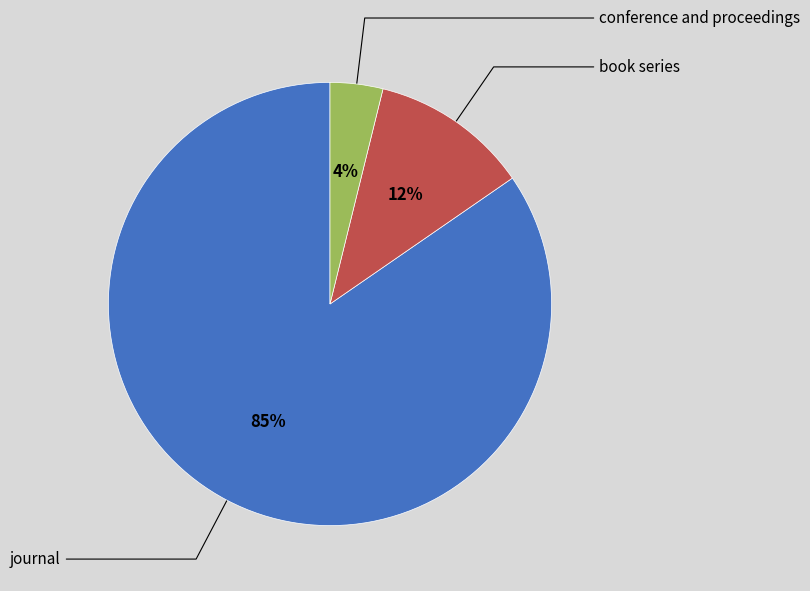

To the nearest percent, what is the average slice percentage?

33%